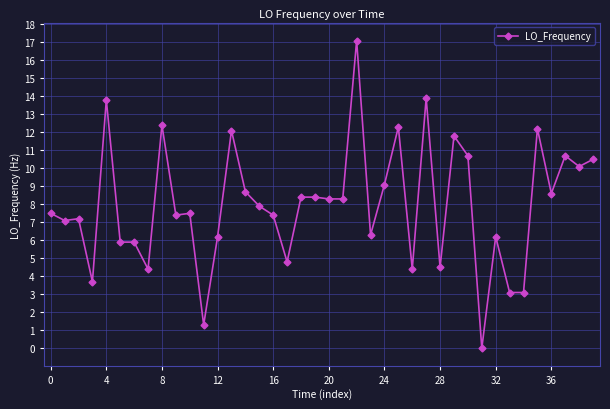

What is the difference between the maximum and minimum values?

17.1